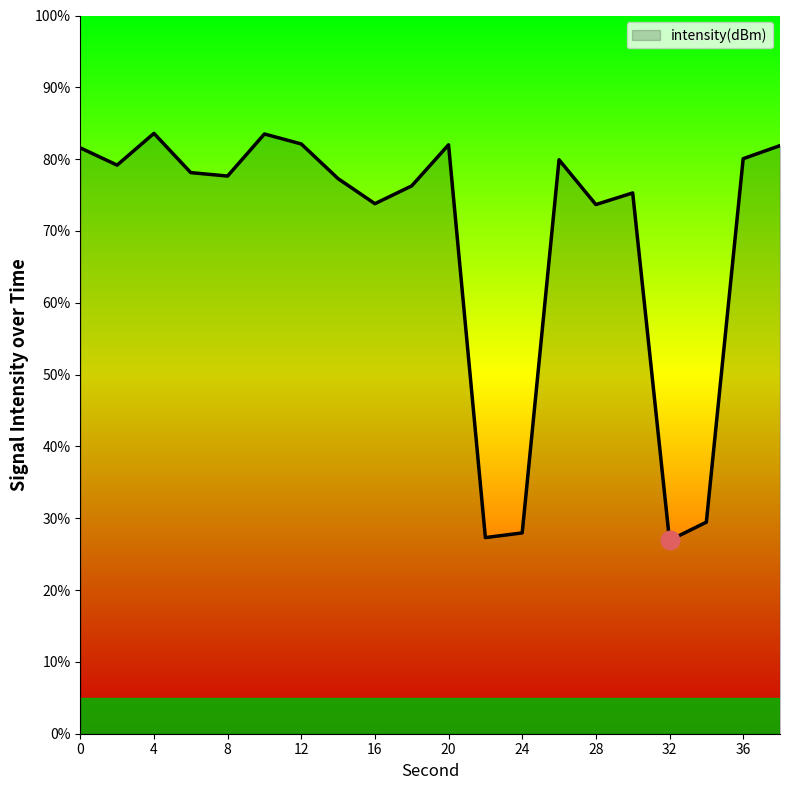

What is the maximum value shown in the chart?

83.6